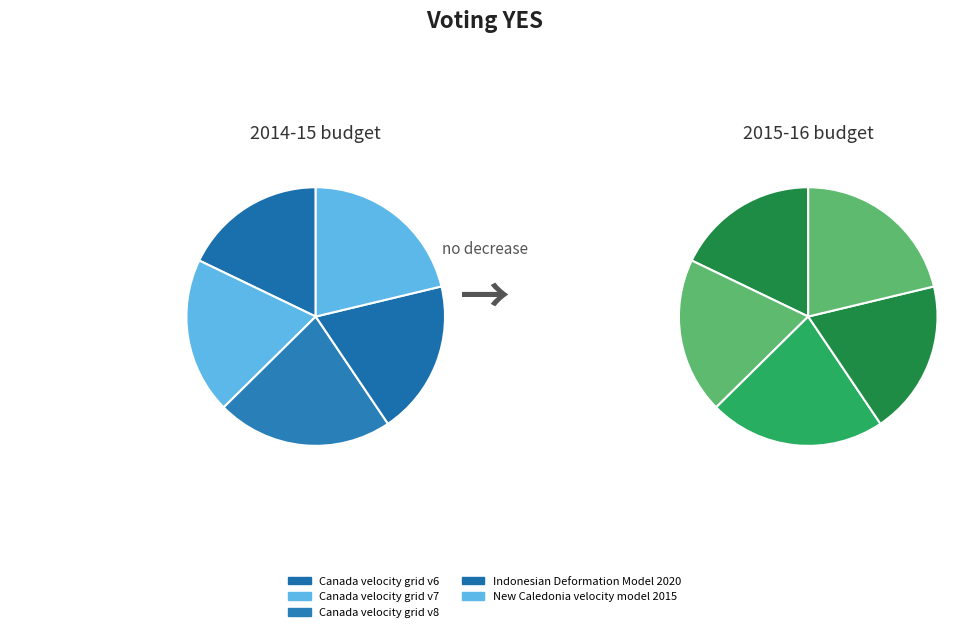

What is the ratio of the value at Canada velocity grid v7 to the value at Indonesian Deformation Model 2020?

1.0